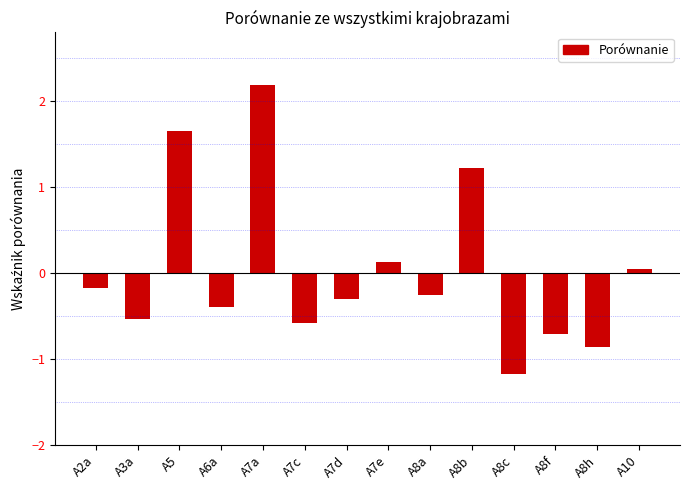

Between A8c and A10, which is larger?

A10